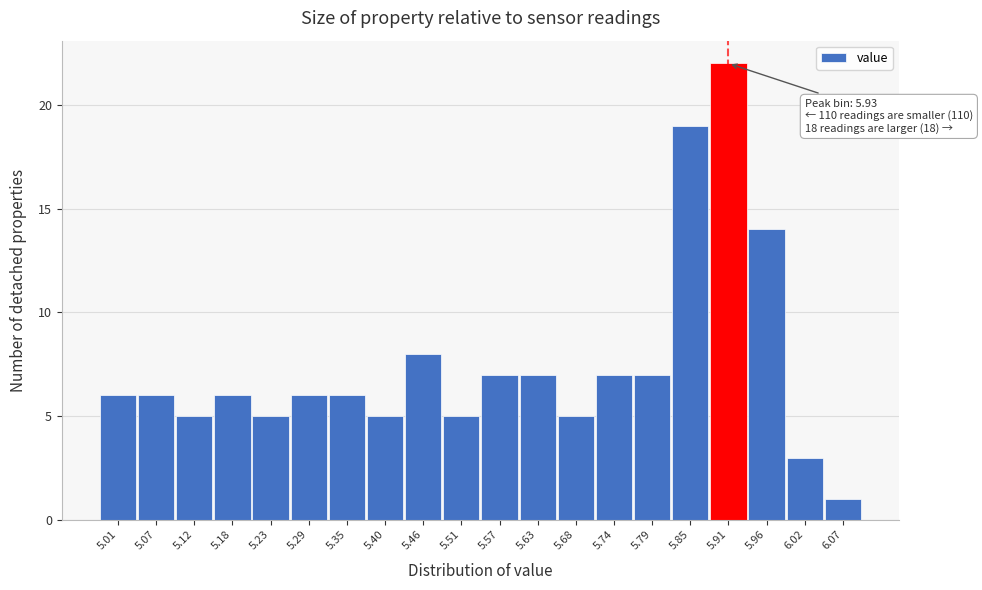

Reading left to right, what are all the values shown in this chart?

5.01=6	5.07=6	5.12=5	5.18=6	5.23=5	5.29=6	5.35=6	5.40=5	5.46=8	5.51=5	5.57=7	5.63=7	5.68=5	5.74=7	5.79=7	5.85=19	5.91=22	5.96=14	6.02=3	6.07=1